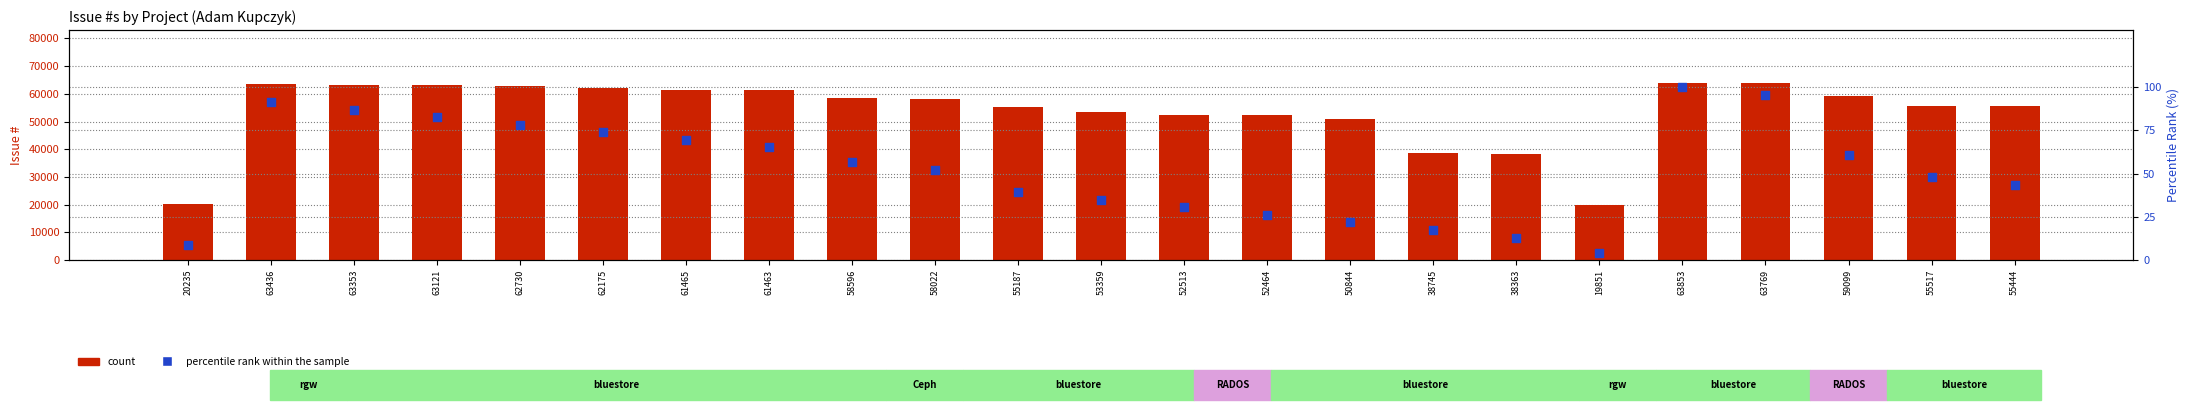

What is the total value across all series at 52464?

52490.1